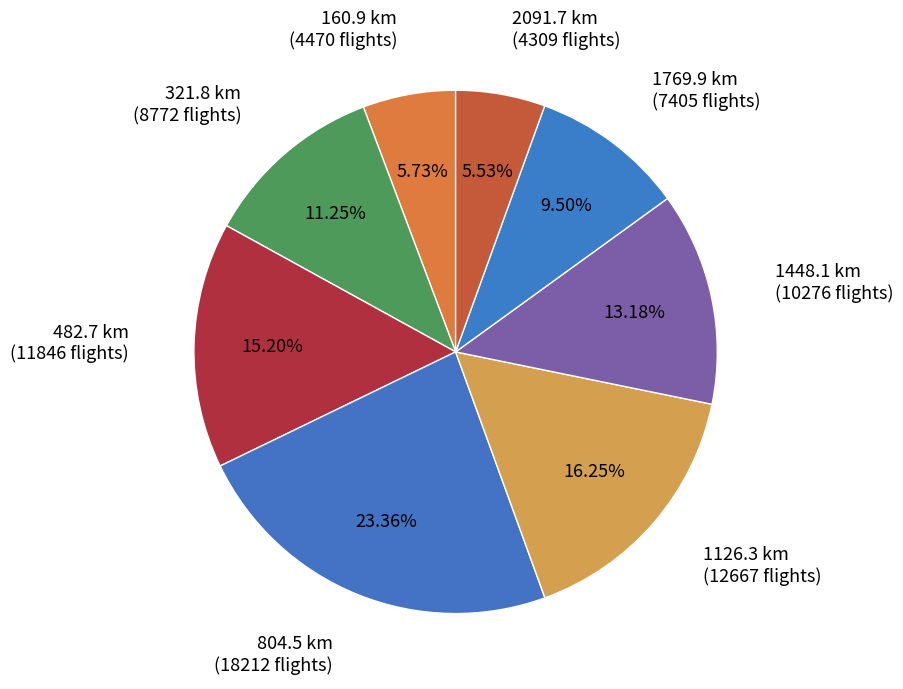

To the nearest percent, what is the average slice percentage?

12%